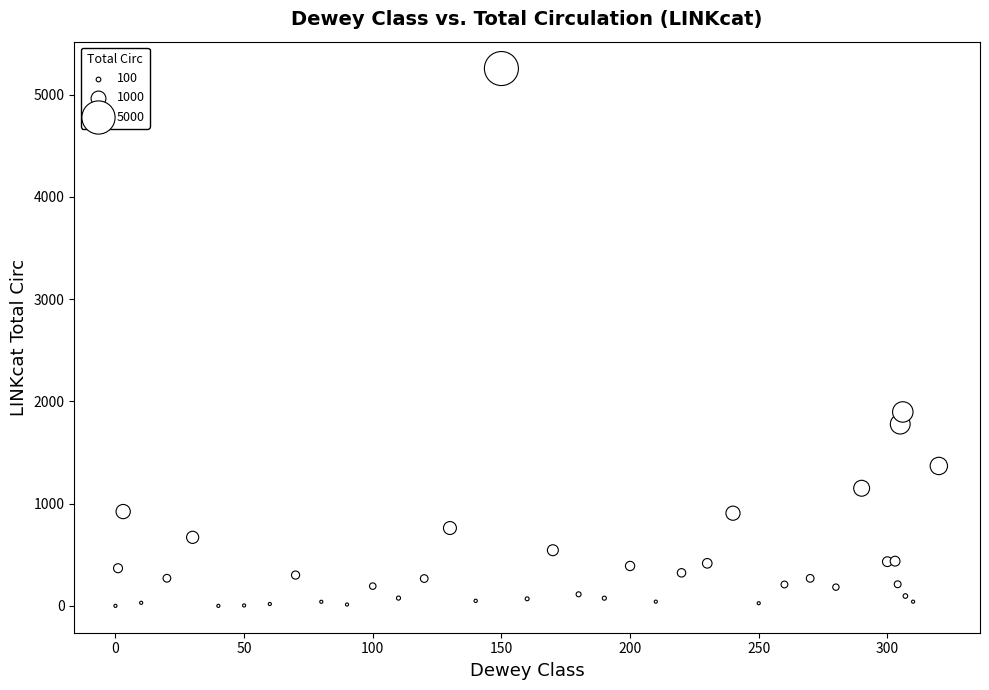

What Y value in the scatter plot is closest to 2627?

1896